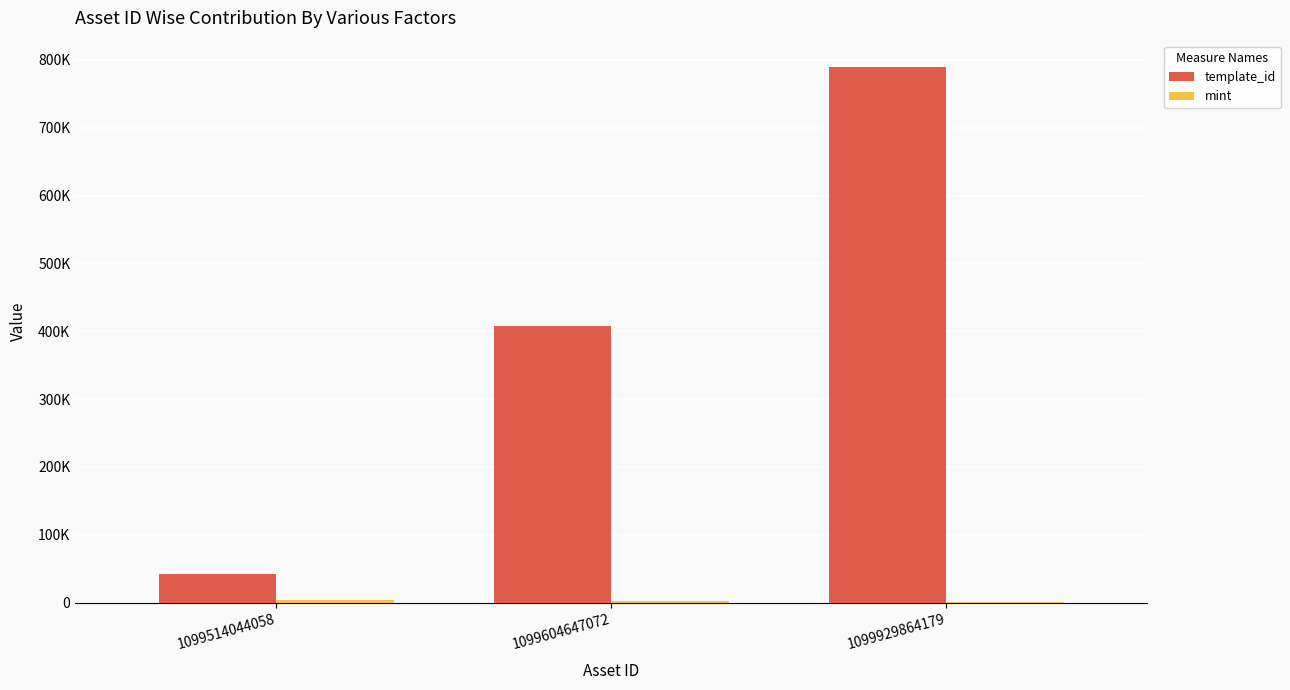

Does the chart contain stacked bars?

No